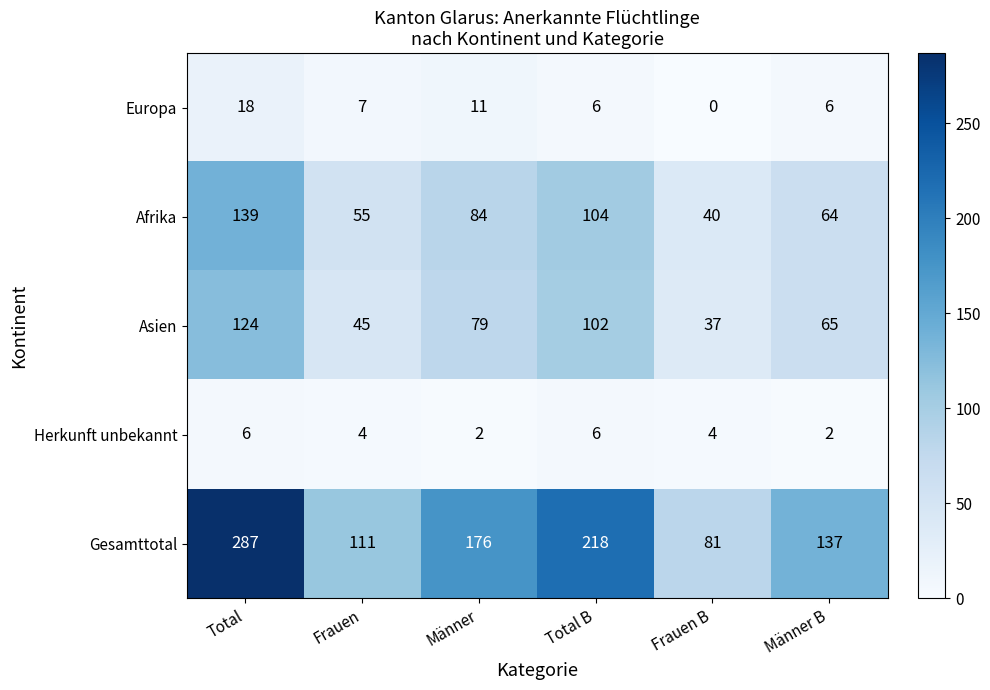

What is the maximum value for Afrika?

139